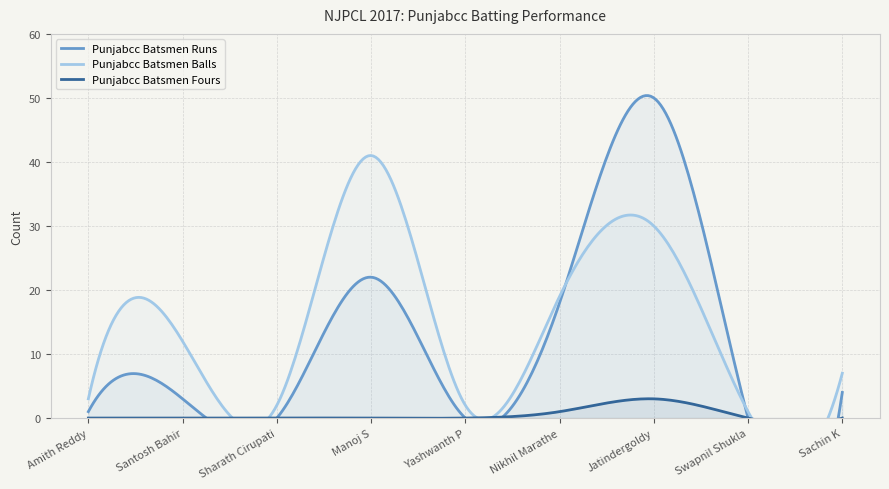

Which series changed the most between Sharath Cirupati and Swapnil Shukla?

Punjabcc Batsmen Balls